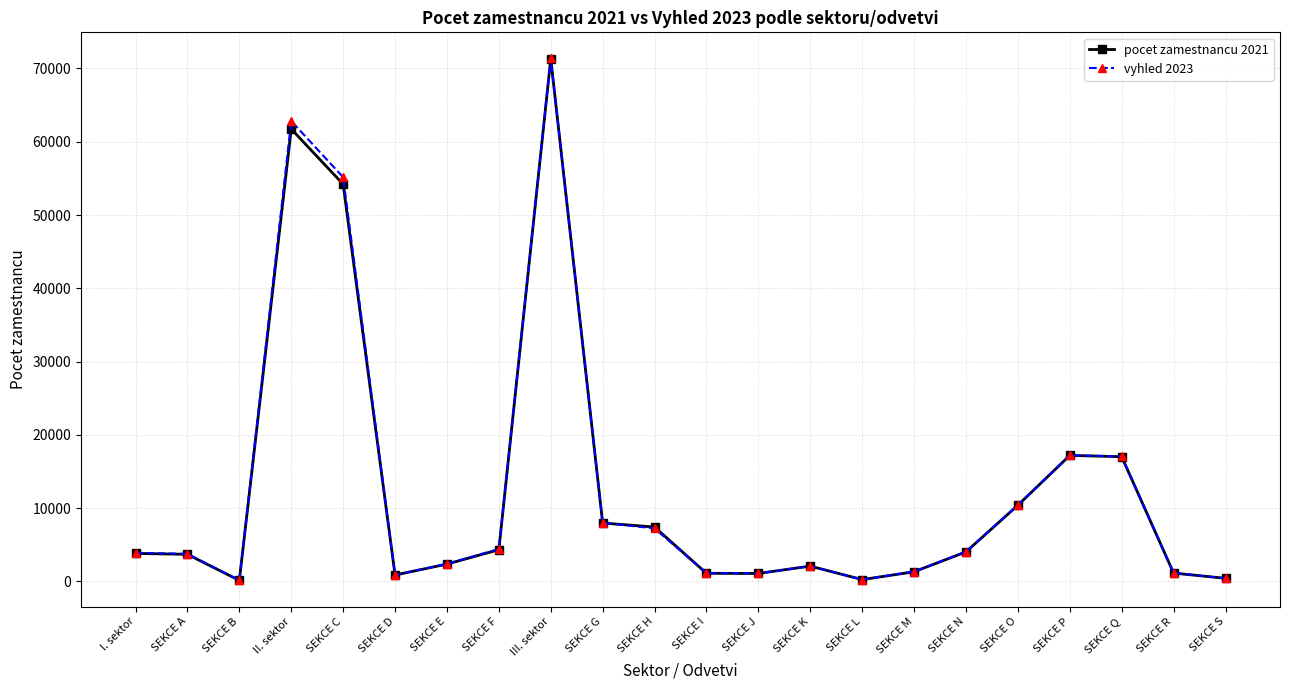

What is the label of the 1st point from the right?

SEKCE S